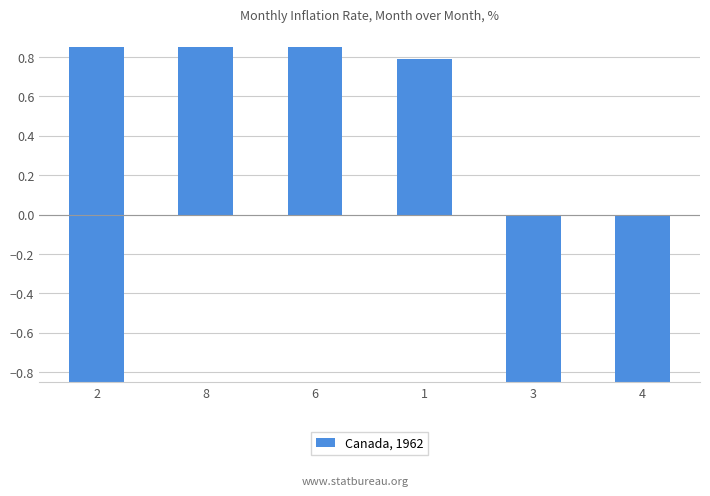

The chart shows a value of -7.3 at 4. True or false?

False